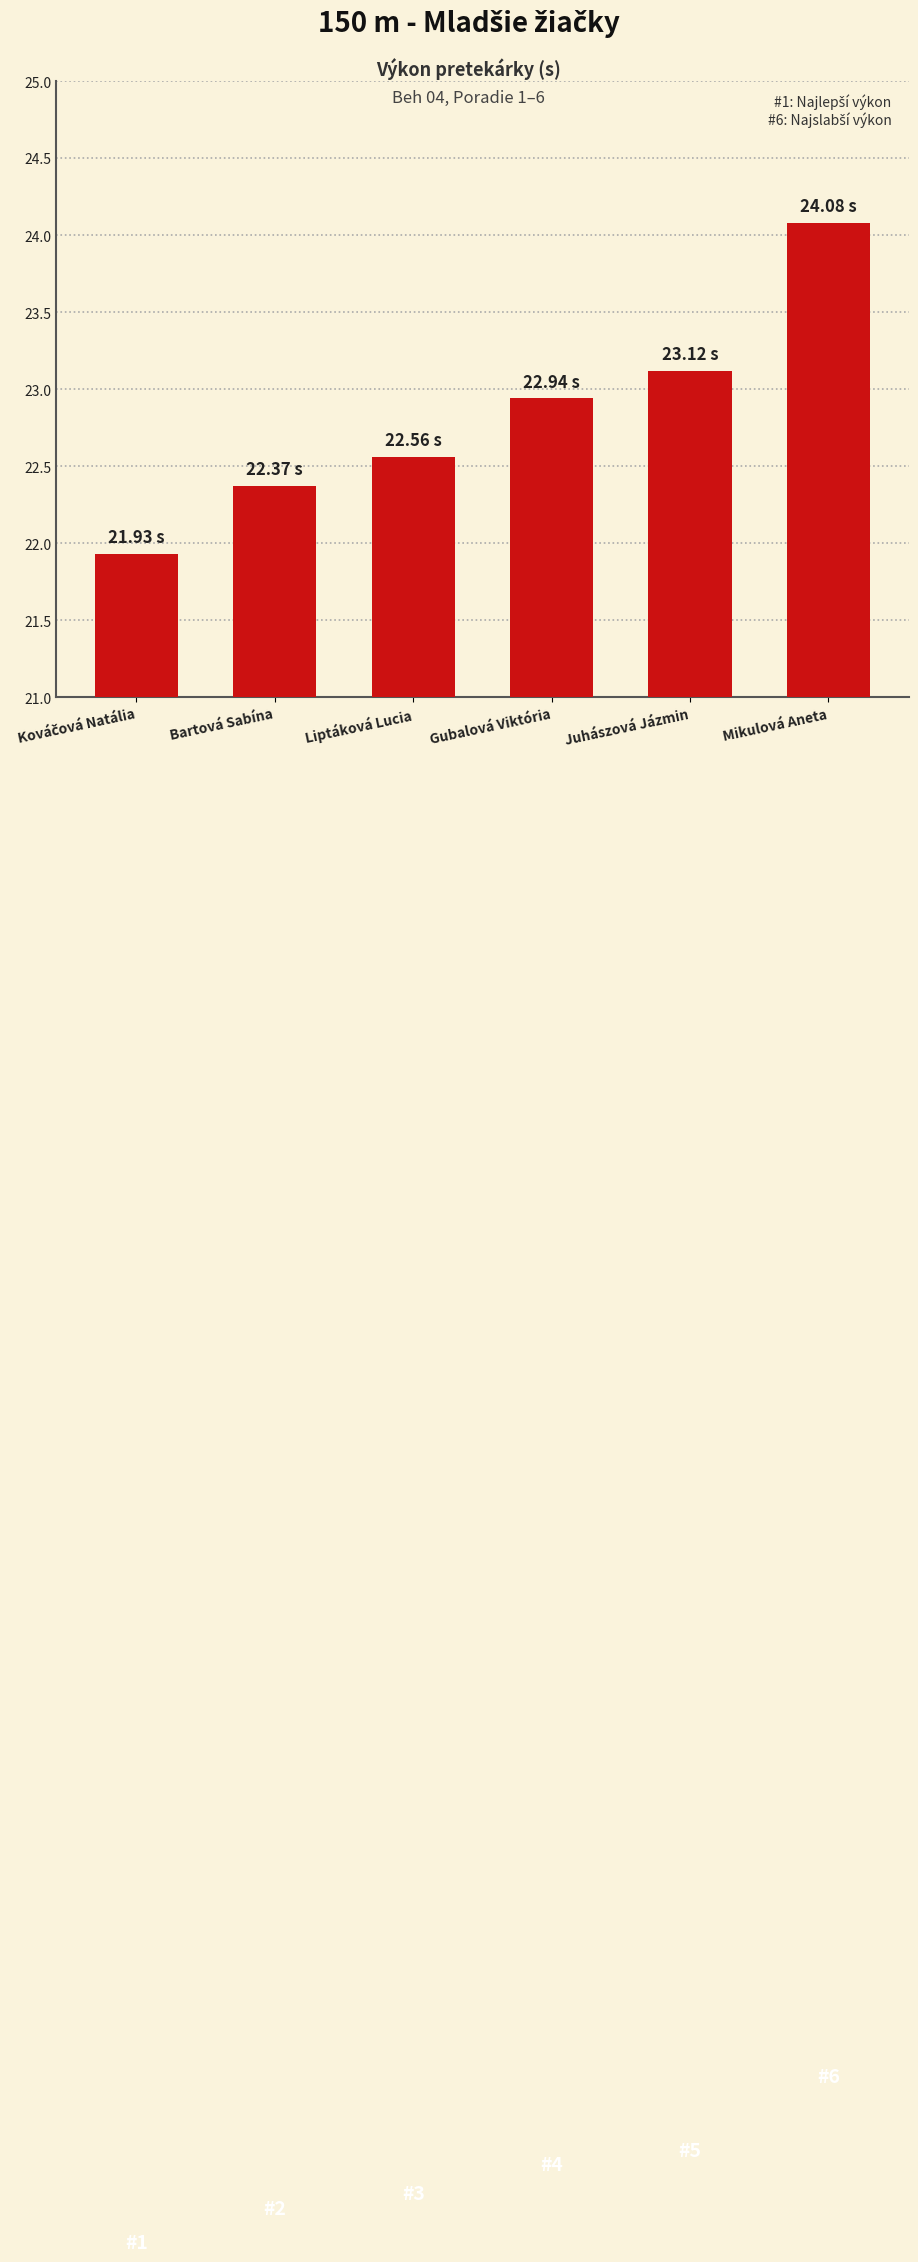

At which category does the chart reach its peak across all series?

Mikulová Aneta